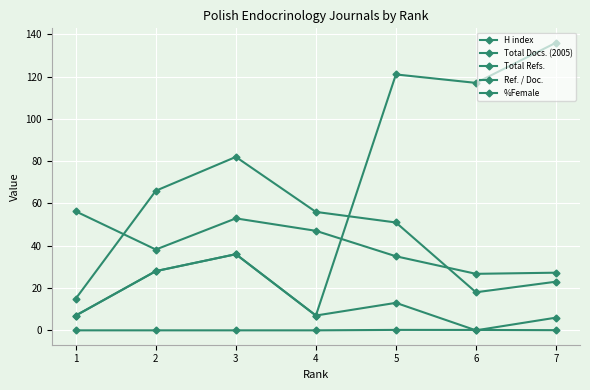

What is the difference between the Total Refs. values at 4 and 3?

29.0